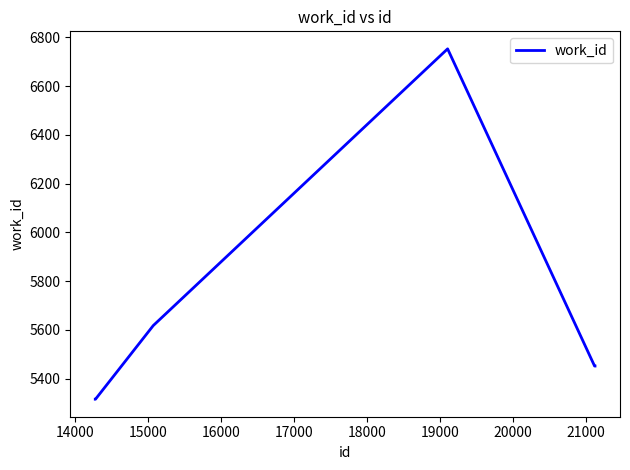

What is the minimum value shown in the chart?

5316